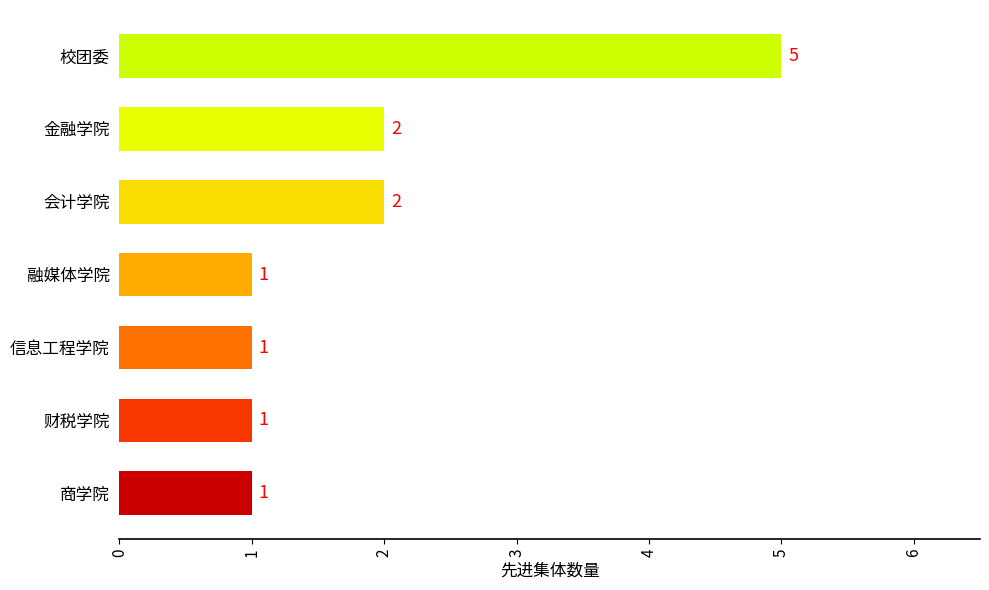

The value at 融媒体学院 is 1. True or false?

True